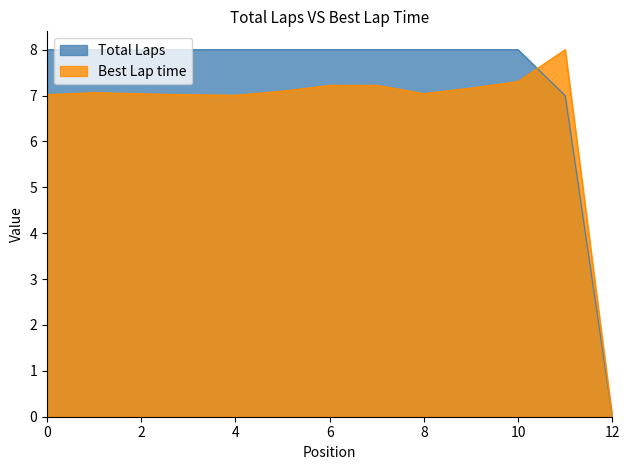

What is the maximum value for Best Lap time?

8.0